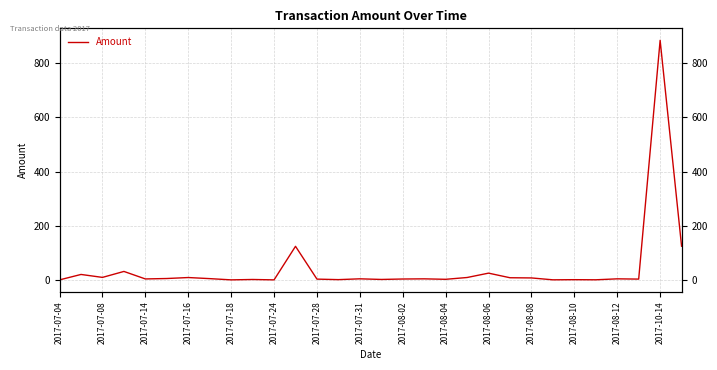

Between 2017-07-24 and 17, which is larger?

2017-07-24